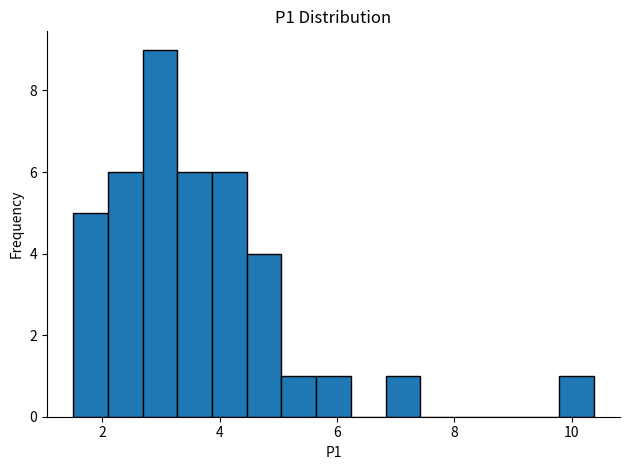

Read against the x-axis, roughly where is the centre of the tallest bar?

3.0